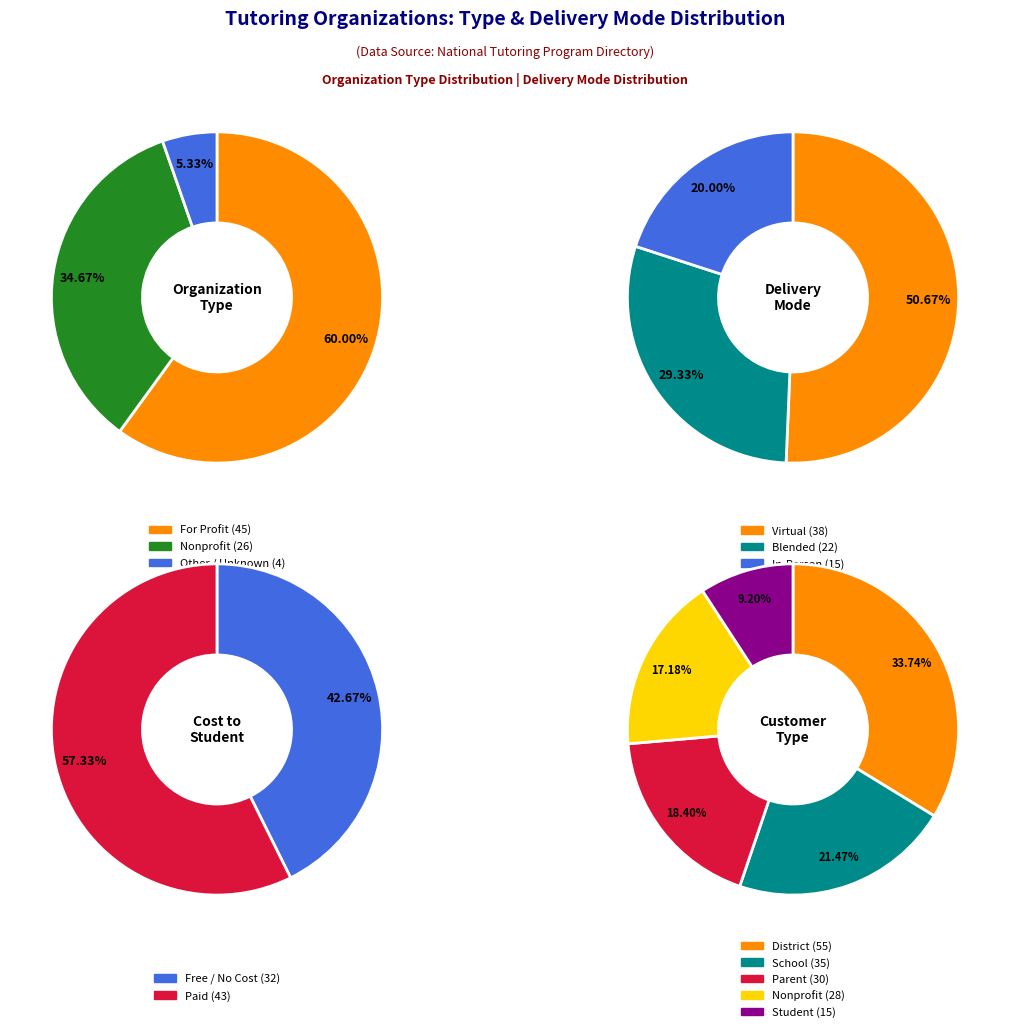

To the nearest percent, what is the difference between the Other and Nonprofit slice percentages?

29%